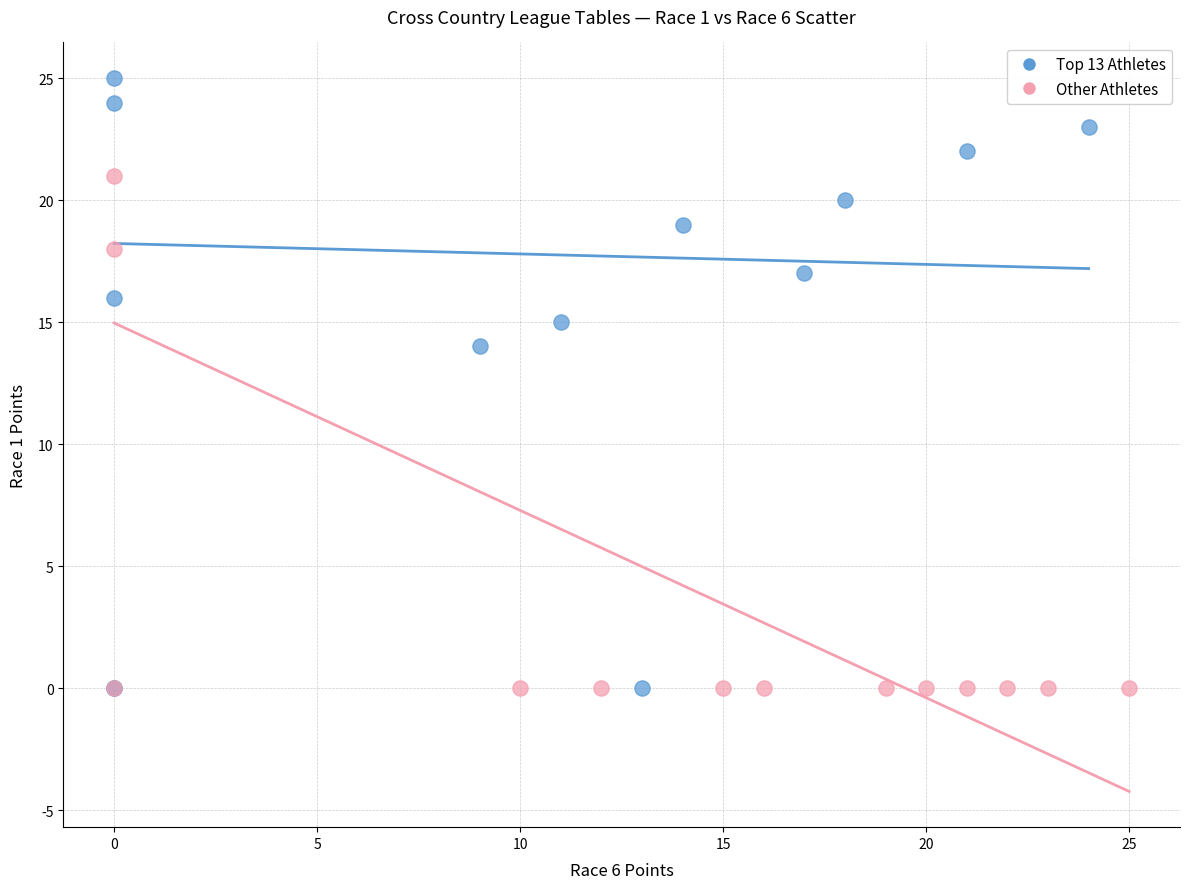

Which series reaches the maximum Y coordinate?

Top 13 Athletes